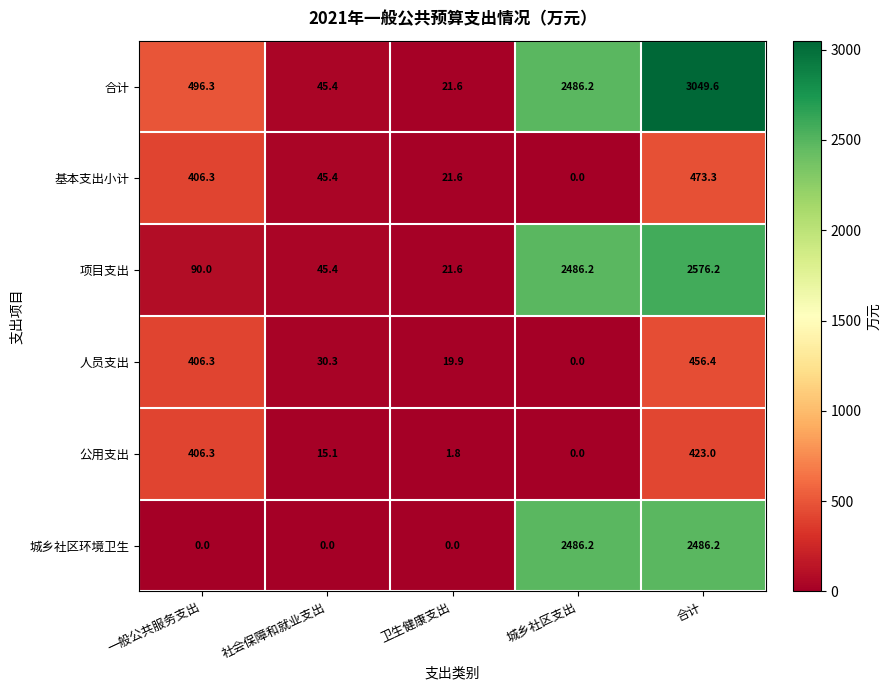

The 城乡社区环境卫生 series shows 2486.2 at 城乡社区支出. True or false?

True